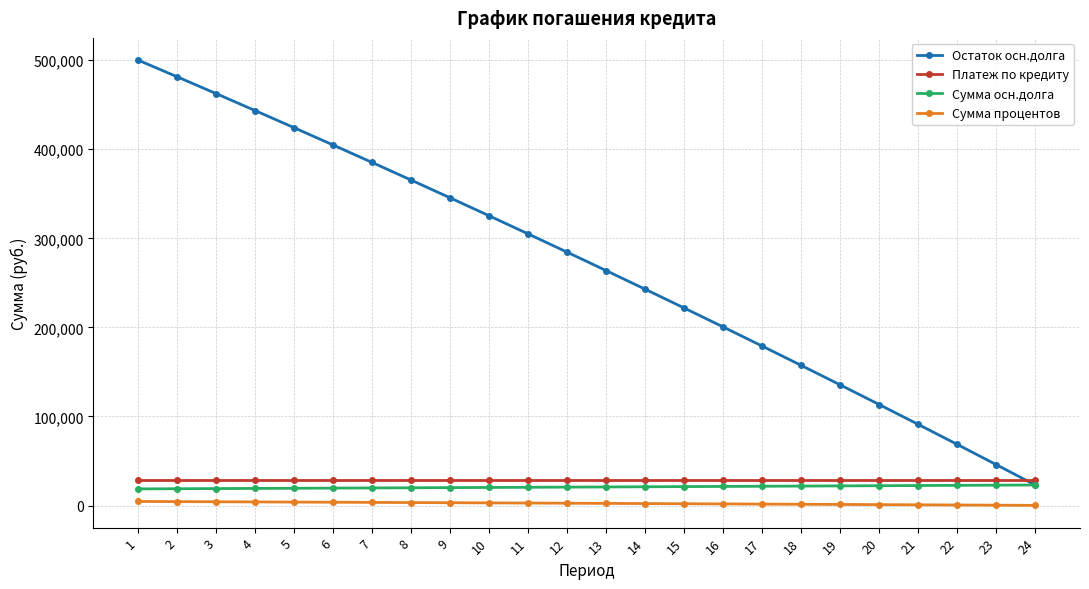

List the series in order of their peak value, lowest first.

Сумма процентов, Сумма осн.долга, Платеж по кредиту, Остаток осн.долга